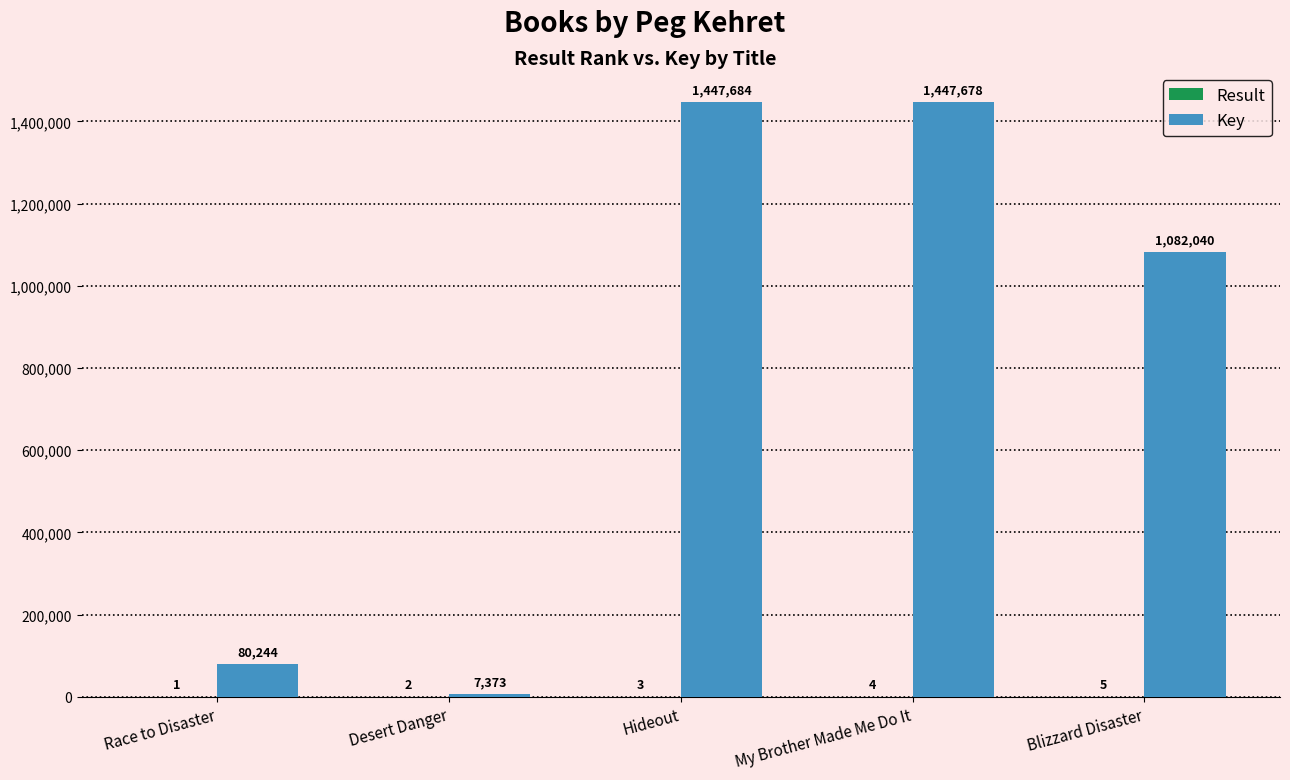

Where is Key nearest to the value 727528?

Blizzard Disaster